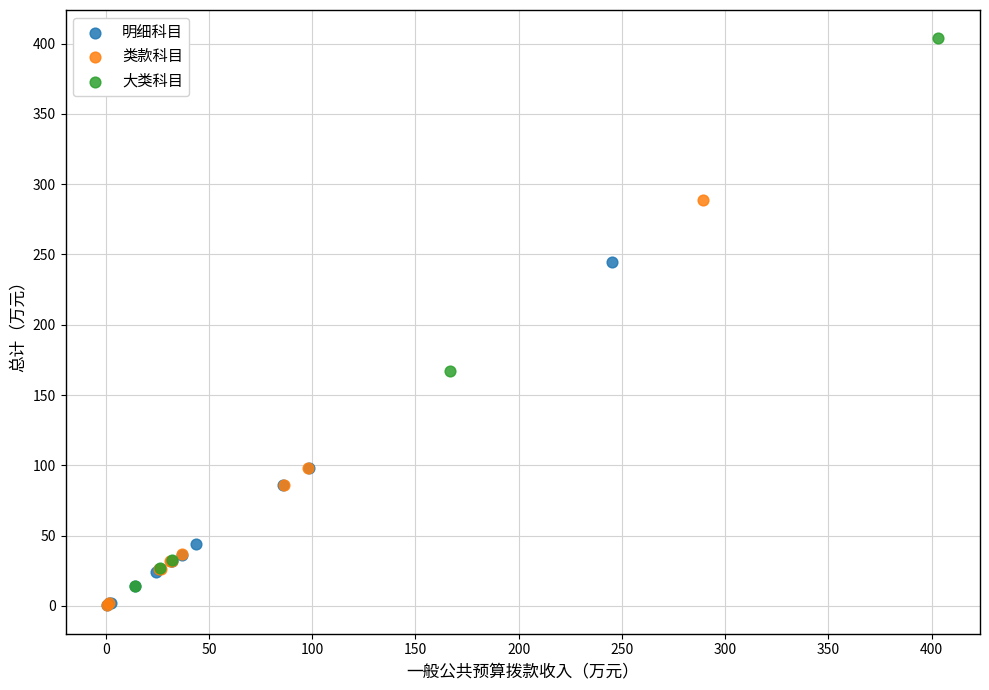

Which series has the largest Y range (max minus min)?

大类科目